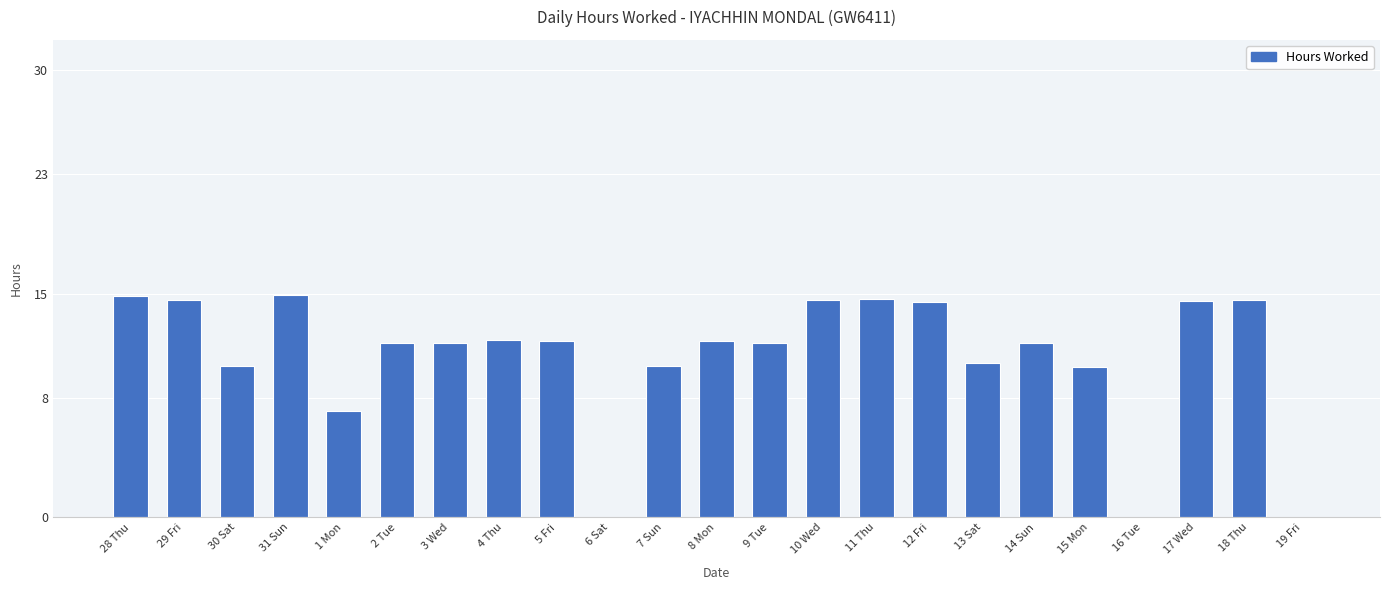

The value at 6 Sat is 0.0. True or false?

True